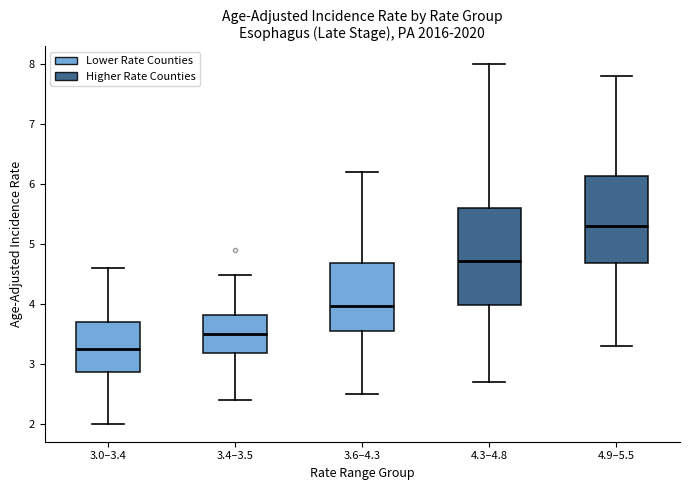

Reading left to right, transcribe this box plot: for each box, give where its median line is, the range the box spans, and where its two whiskers end, as read against the y-axis. The values are not printed on the chart, so give them approximately, as read against the axis.

3.0–3.4: median 3.3, box 2.9 to 3.7, whiskers 2.0 to 4.6
3.4–3.5: median 3.5, box 3.2 to 3.8, whiskers 2.4 to 4.5
3.6–4.3: median 4.0, box 3.6 to 4.7, whiskers 2.5 to 6.2
4.3–4.8: median 4.7, box 4.0 to 5.6, whiskers 2.7 to 8.0
4.9–5.5: median 5.3, box 4.7 to 6.1, whiskers 3.3 to 7.8